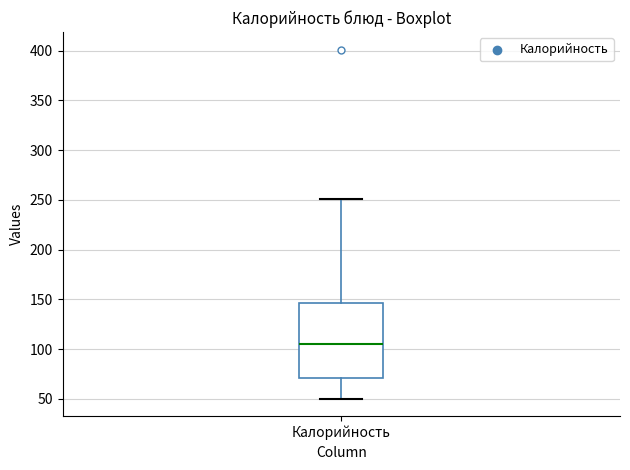

Read this box plot against the y-axis: the position of the median line, the range covered by the box, and the ends of both whiskers. The values are not printed on the chart, so give them approximately, as read against the axis.

median 105, box 70 to 145, whiskers 50 to 250